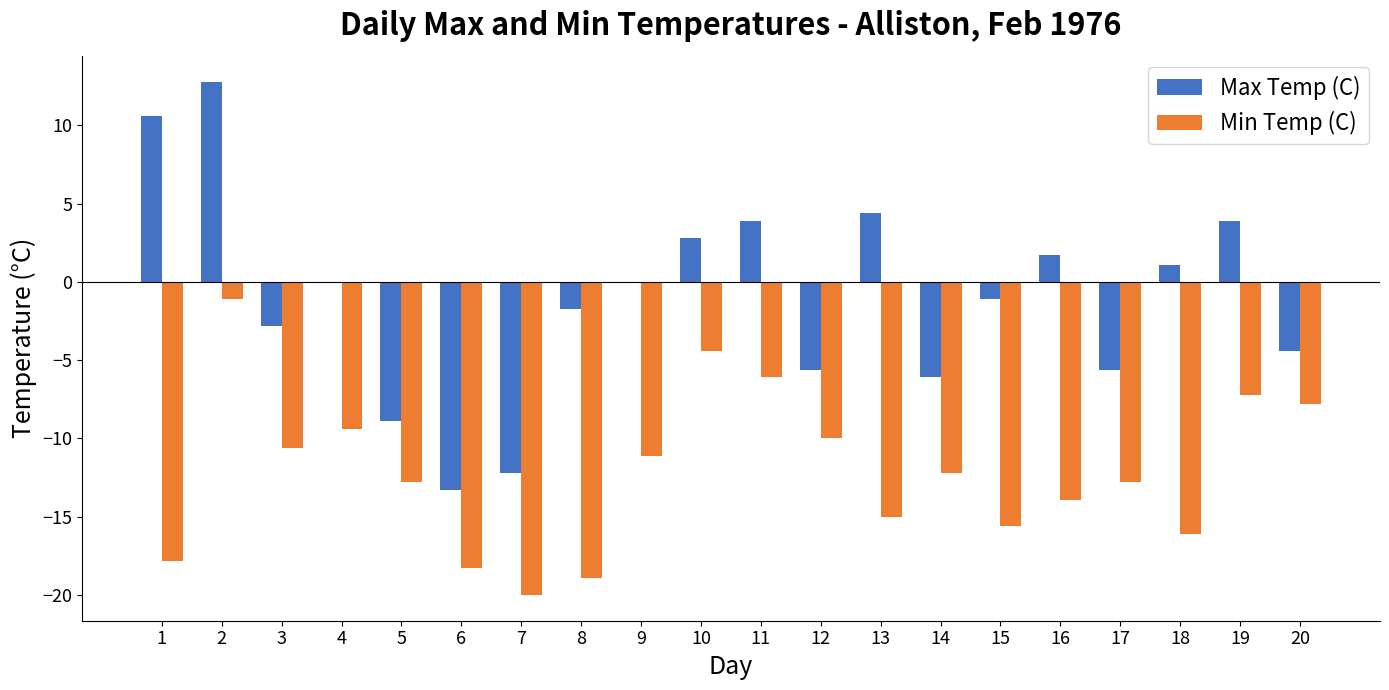

Which series changed the most between 8 and 13?

Max Temp (C)